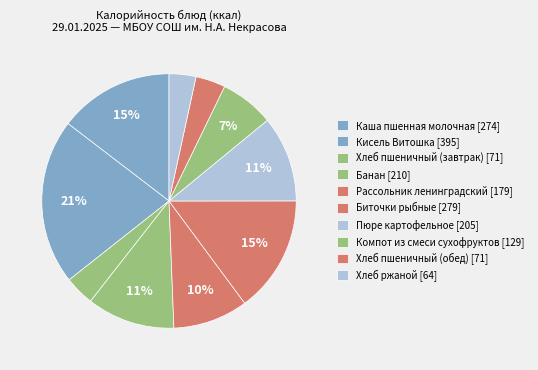

Is there a majority slice in this chart?

No